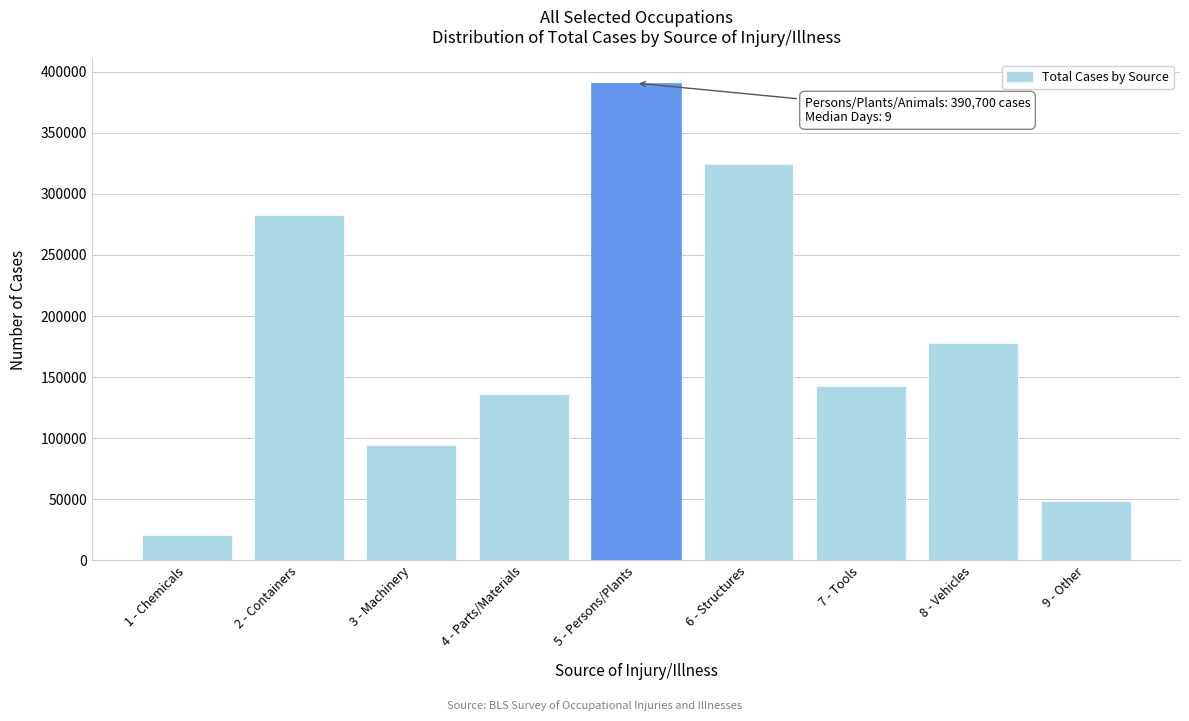

Reading right to left, what are all the values shown in this chart?

48950	178100	143130	324480	390700	136470	94170	282730	20960